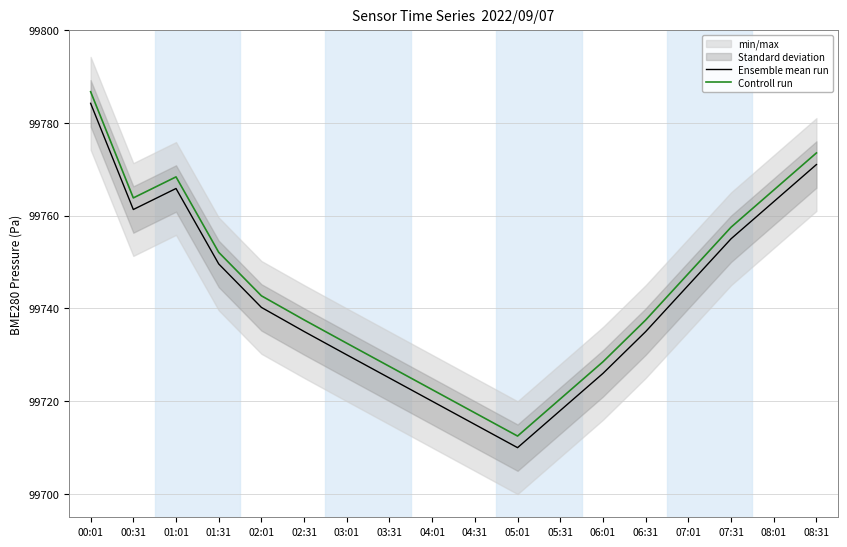

How many interior local peaks does the Controll run series have?

1